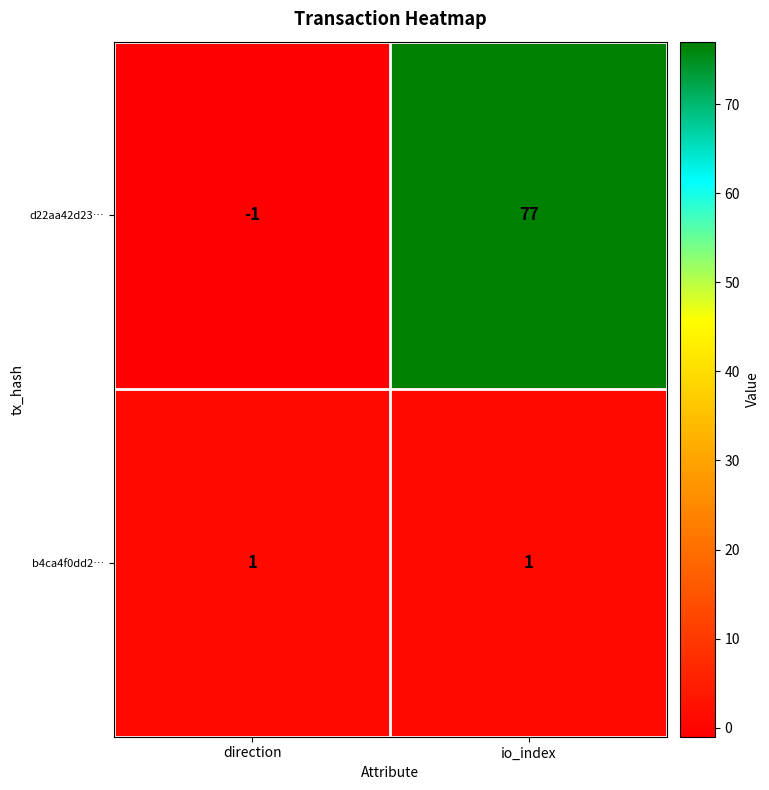

What is the difference between the d22aa42d23… values at direction and io_index?

78